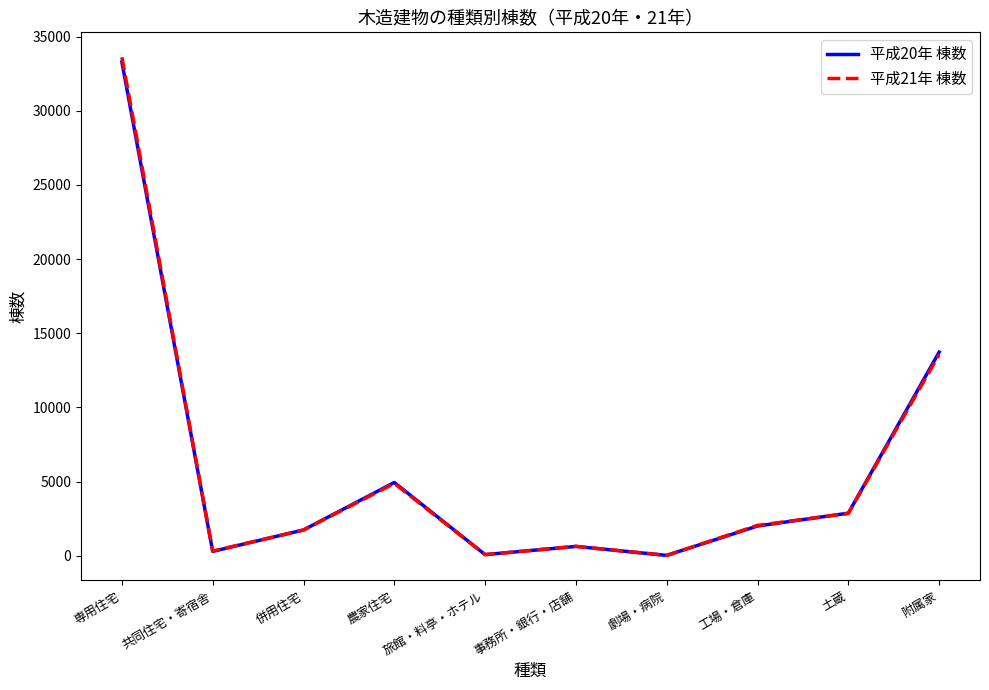

What position from the left is 劇場・病院?

7